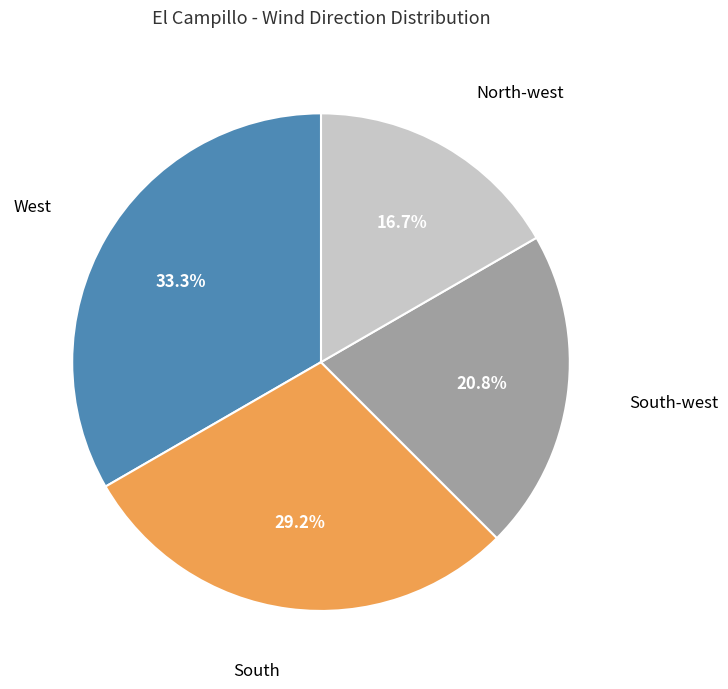

Rank the categories by value from highest to lowest.

West, South, South-west, North-west